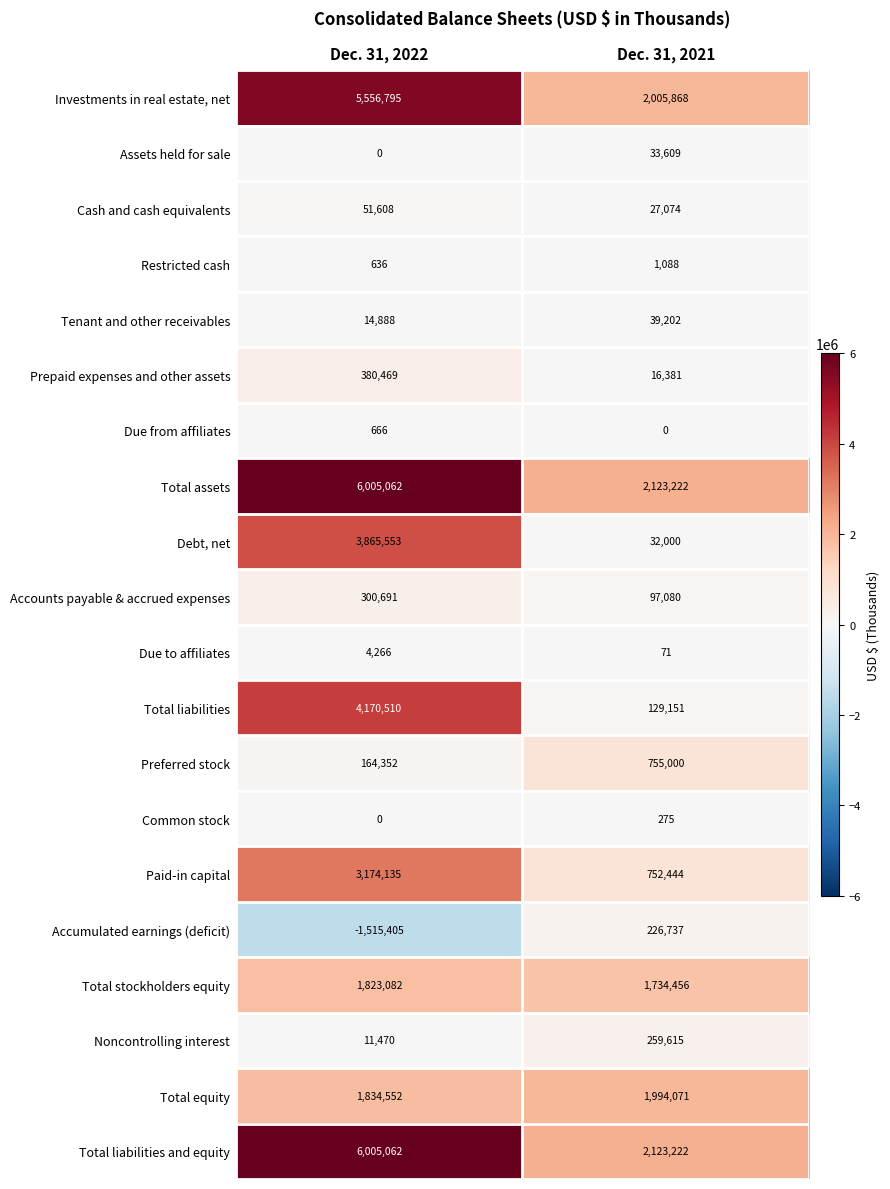

Read the Total stockholders equity value at Dec. 31, 2021.

1734456